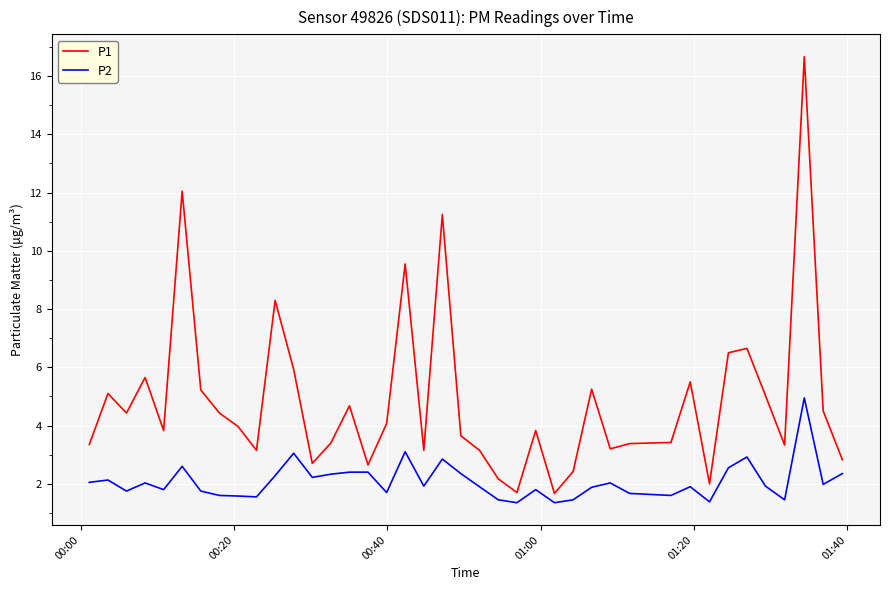

Which series has the widest spread of values?

P1